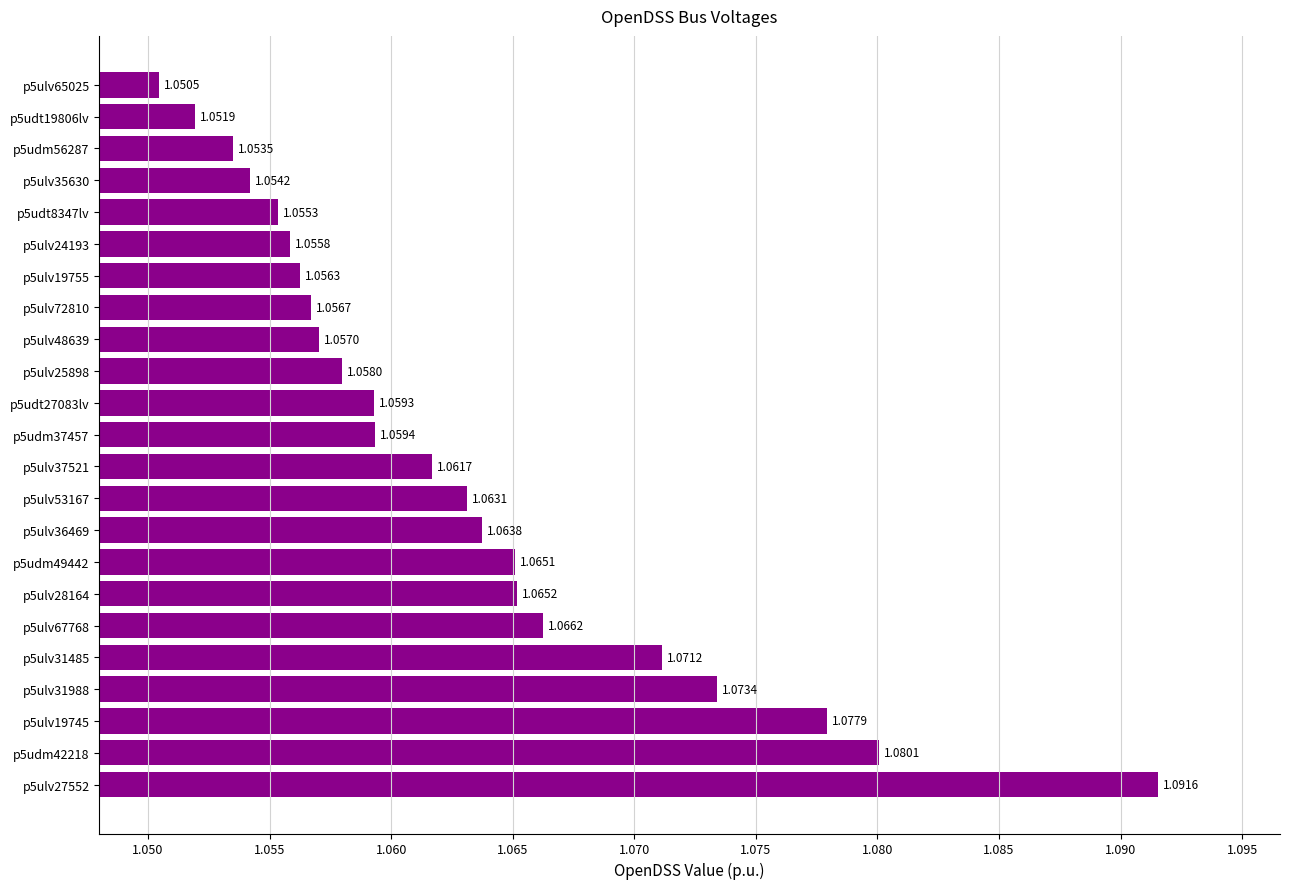

List the labels in order of value, largest first.

p5ulv27552, p5udm42218, p5ulv19745, p5ulv31988, p5ulv31485, p5ulv67768, p5ulv28164, p5udm49442, p5ulv36469, p5ulv53167, p5ulv37521, p5udm37457, p5udt27083lv, p5ulv25898, p5ulv48639, p5ulv72810, p5ulv19755, p5ulv24193, p5udt8347lv, p5ulv35630, p5udm56287, p5udt19806lv, p5ulv65025